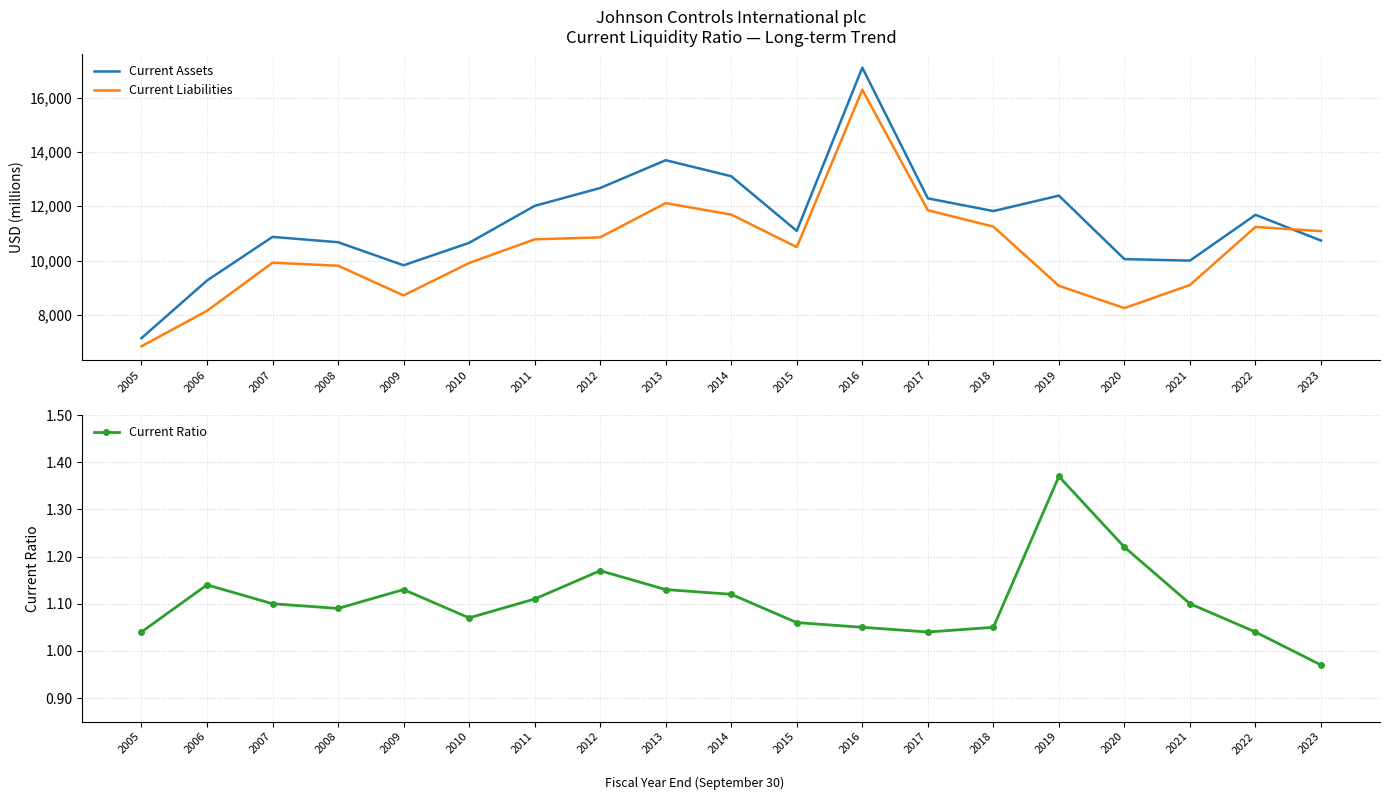

How many values in the Current Assets series exceed 11093?

9